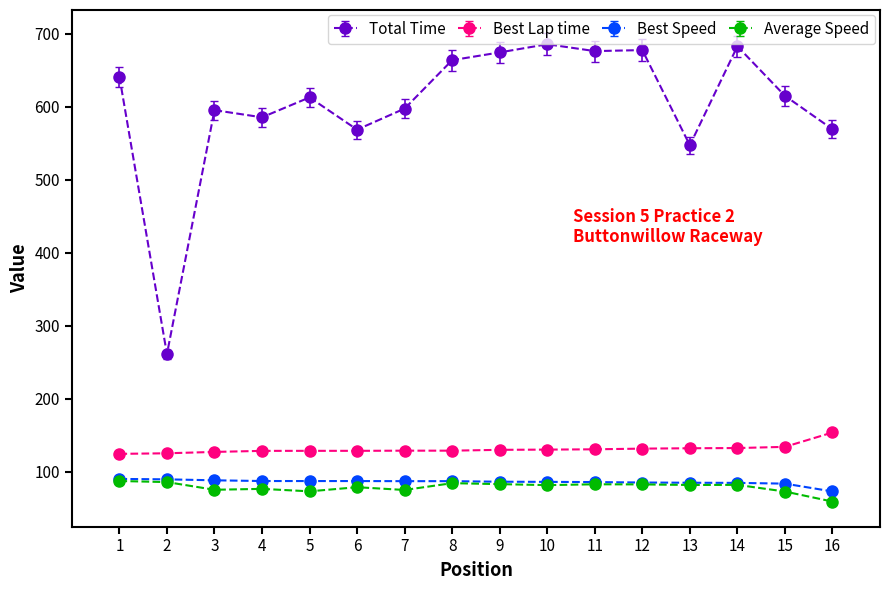

What is the total value across all series at 7?

887.6